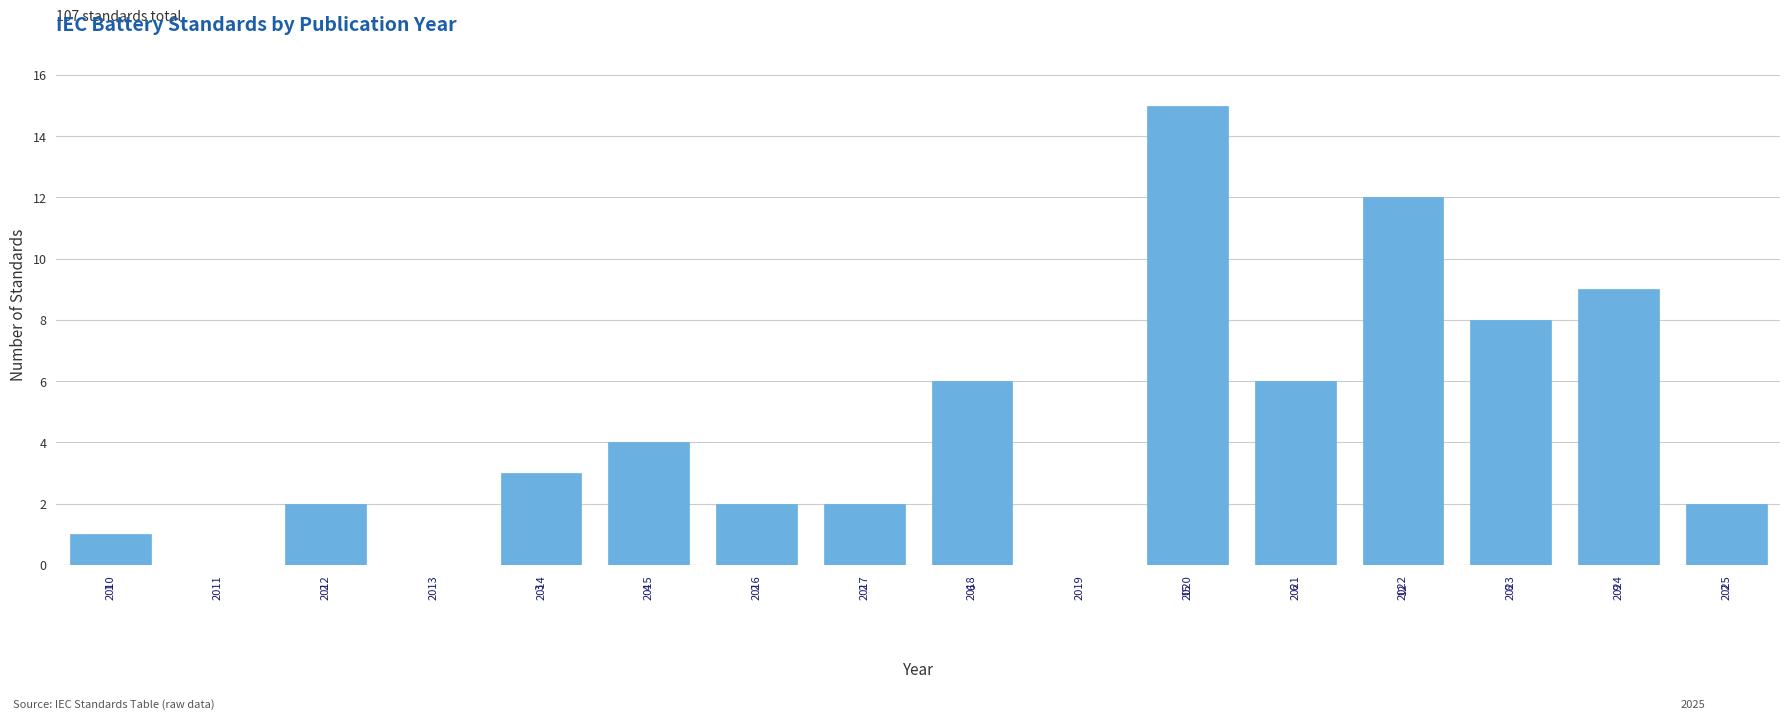

Reading left to right, list all the values displayed in this chart.

2010=1	2011=0	2012=2	2013=0	2014=3	2015=4	2016=2	2017=2	2018=6	2019=0	2020=15	2021=6	2022=12	2023=8	2024=9	2025=2